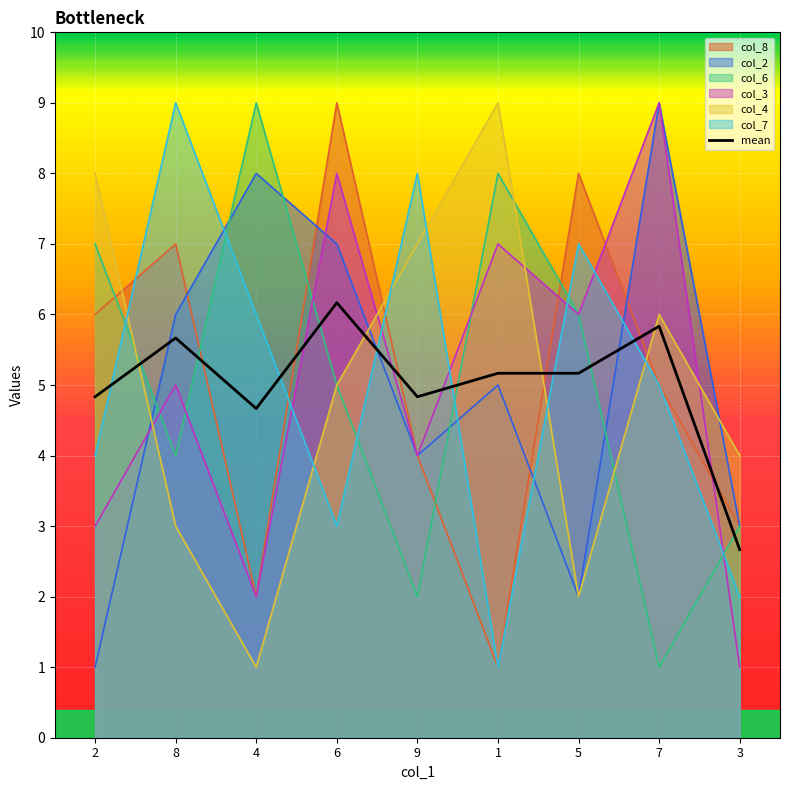

Is the value of col_3 at 1 greater than the value of col_2 at 7?

No